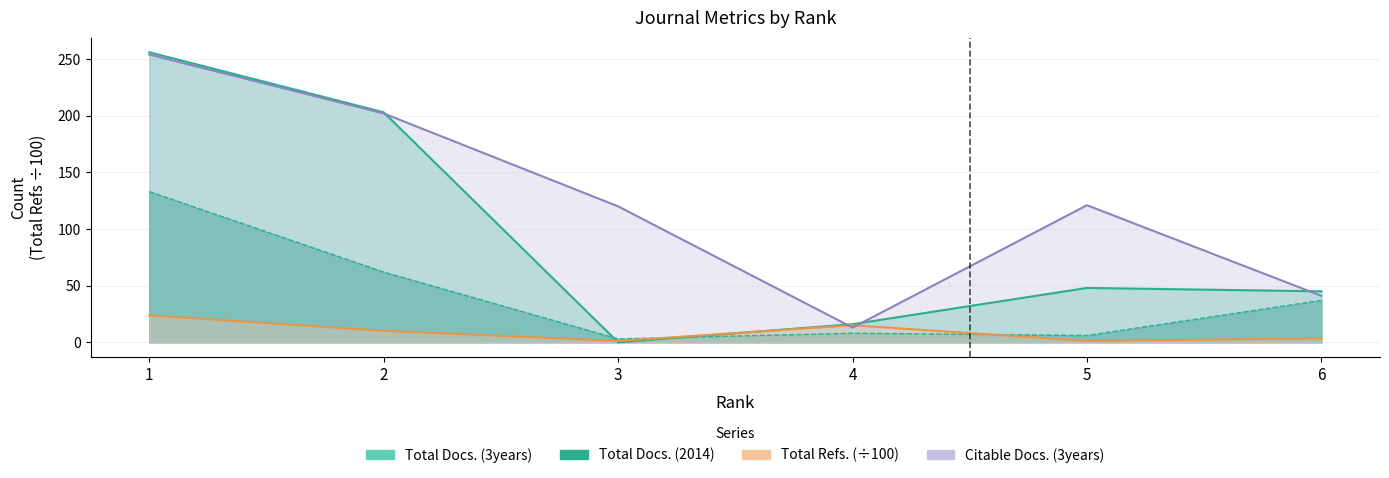

What is the value of the Citable Docs. (3years) point at the 3rd from the left?

120.0